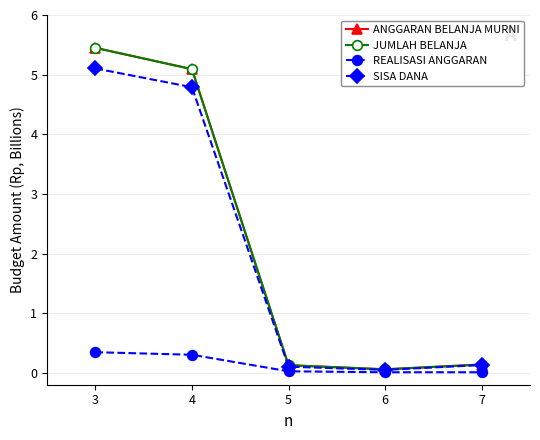

Reading left to right, transcribe all the data shown in this chart.

ANGGARAN BELANJA MURNI: 5.4	5.1	0.1	0.1	0.1
JUMLAH BELANJA: 5.4	5.1	0.1	0.1	0.1
REALISASI ANGGARAN: 0.3	0.3	0.0	0.0	0.0
SISA DANA: 5.1	4.8	0.1	0.0	0.1